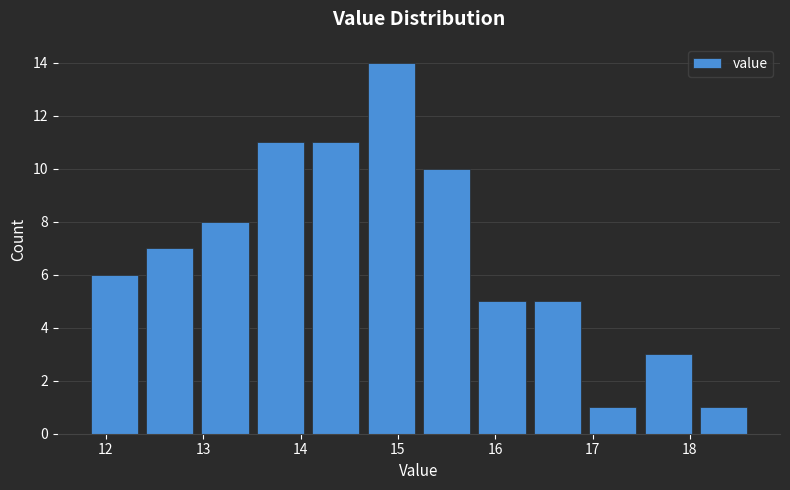

How tall is the bar that spans 16.4 to 16.9 on the x-axis? Neither the bar edges nor the heights are printed on the chart, so give them approximately, as read against the axes.

5